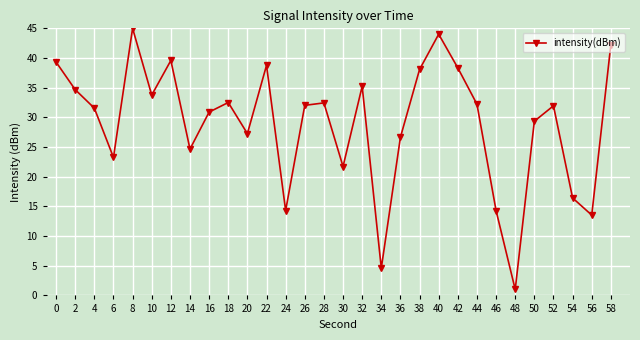

True or false: there are more than 1 points higher than both neighbors.

True